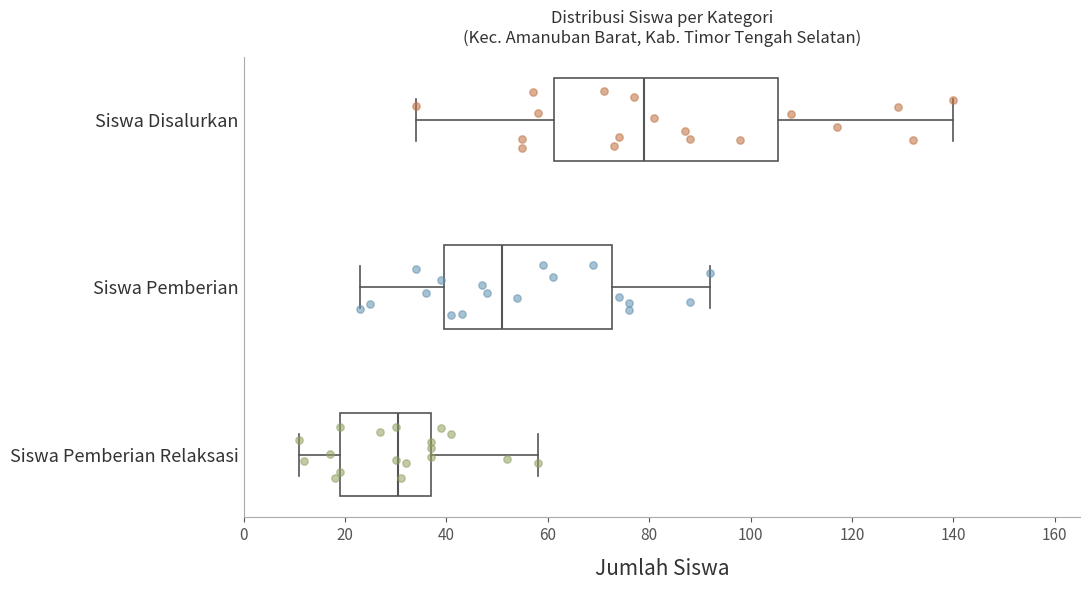

Reading bottom to top, read every box against the x-axis: the position of its median line, the range the box covers, and the ends of its whiskers. The values are not printed on the chart, so give them approximately, as read against the axis.

Siswa Pemberian Relaksasi: median 30, box 20 to 38, whiskers 12 to 58
Siswa Pemberian: median 52, box 40 to 72, whiskers 24 to 92
Siswa Disalurkan: median 80, box 62 to 106, whiskers 34 to 140